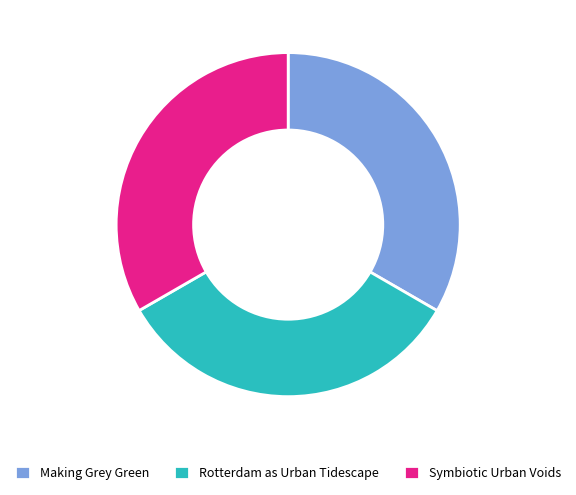

Does Symbiotic Urban Voids account for over 50% of the chart?

No